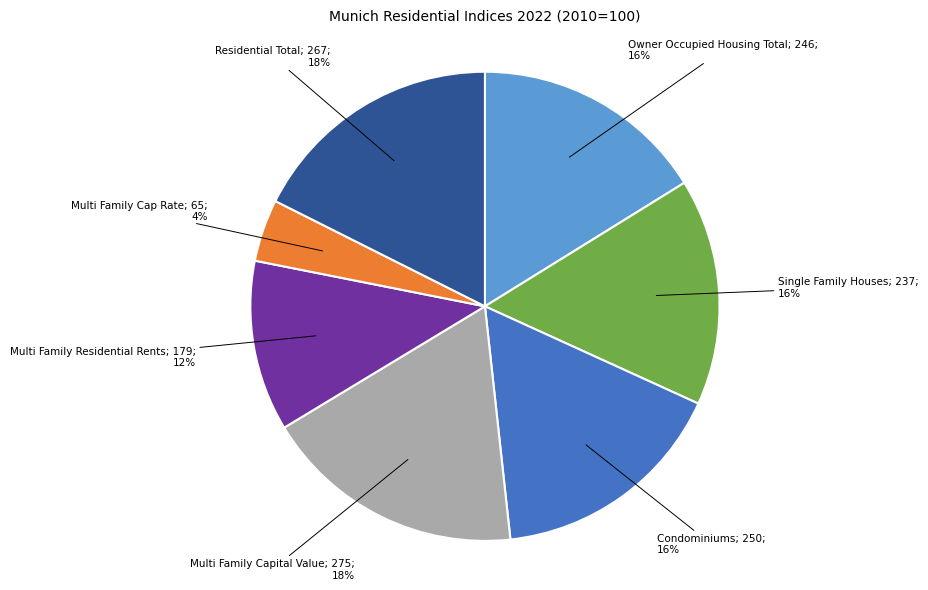

Is there any slice that represents more than half of the pie?

No